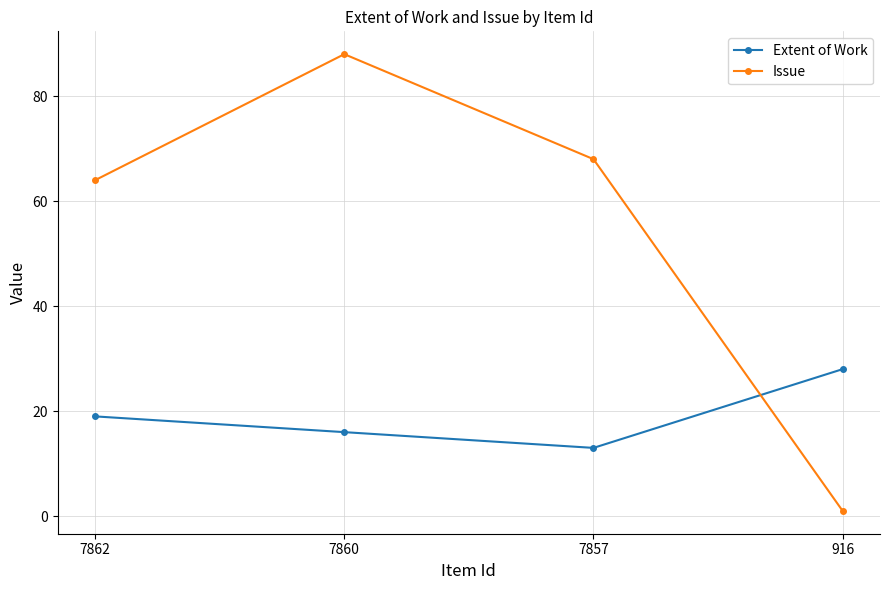

What is the value of the Issue point at the 1st from the left?

64